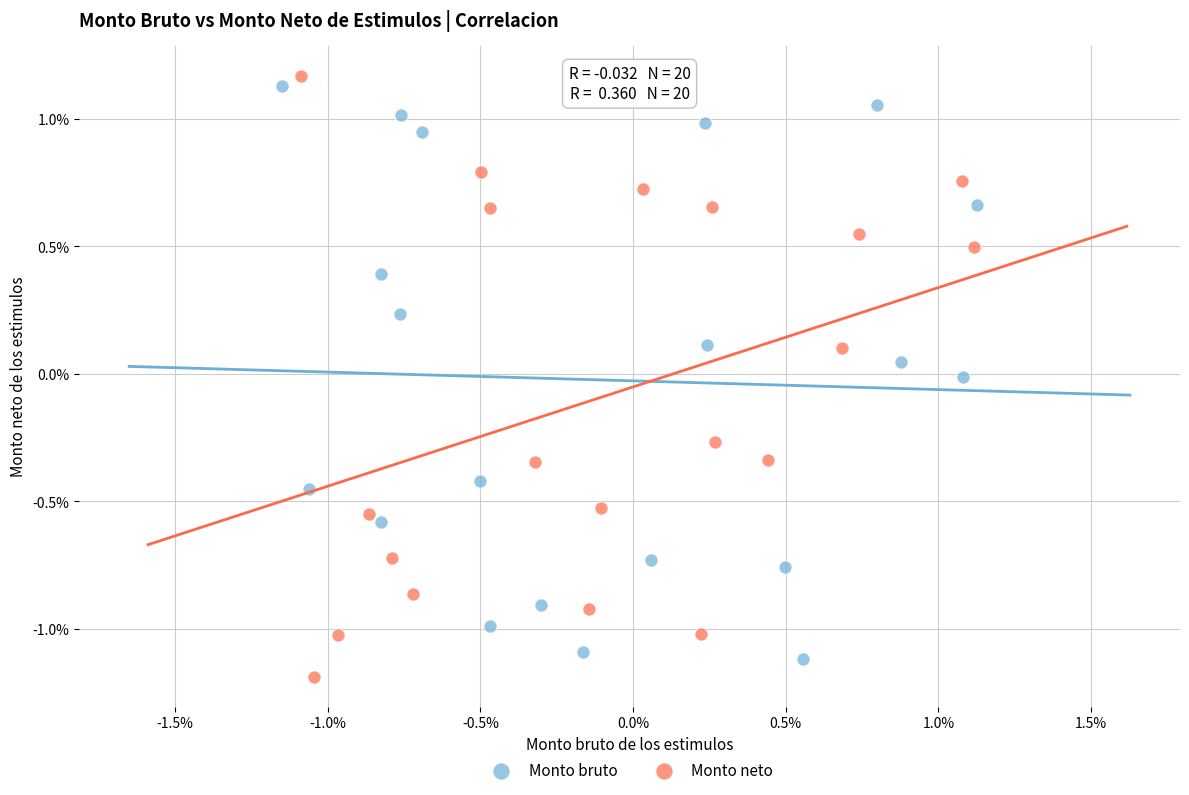

Which series reaches the minimum Y coordinate?

Monto neto